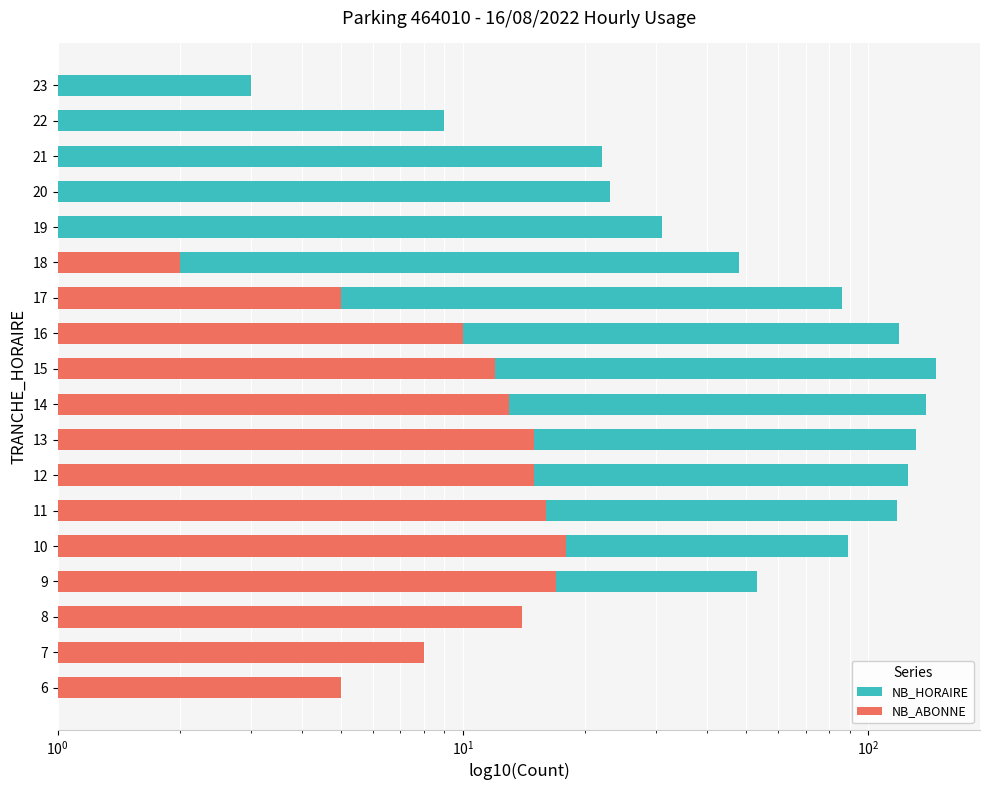

True or false: NB_ABONNE has a value of 14 at 8.

True